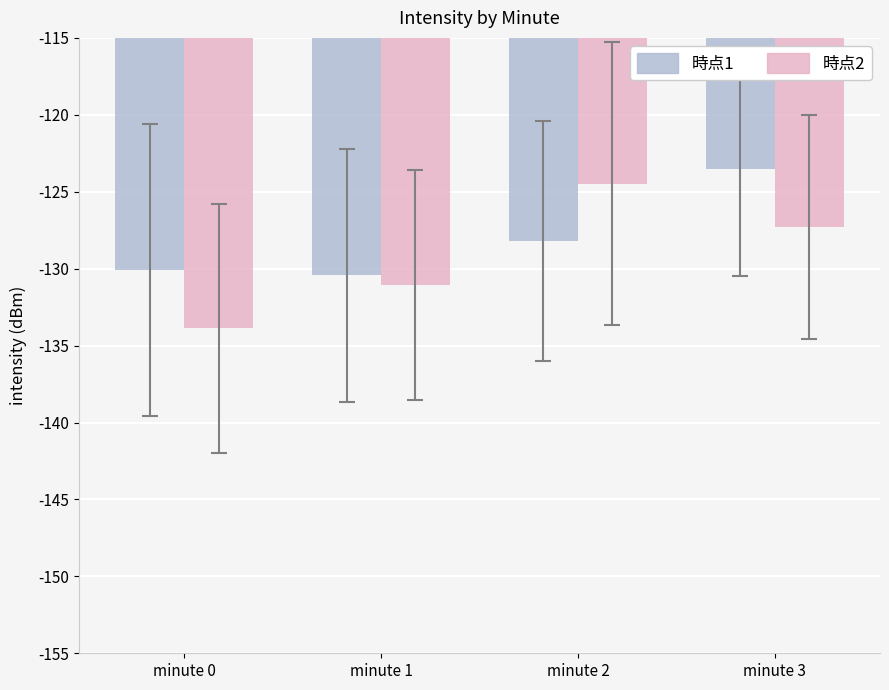

How many data points in 時点2 are less than -127?

3